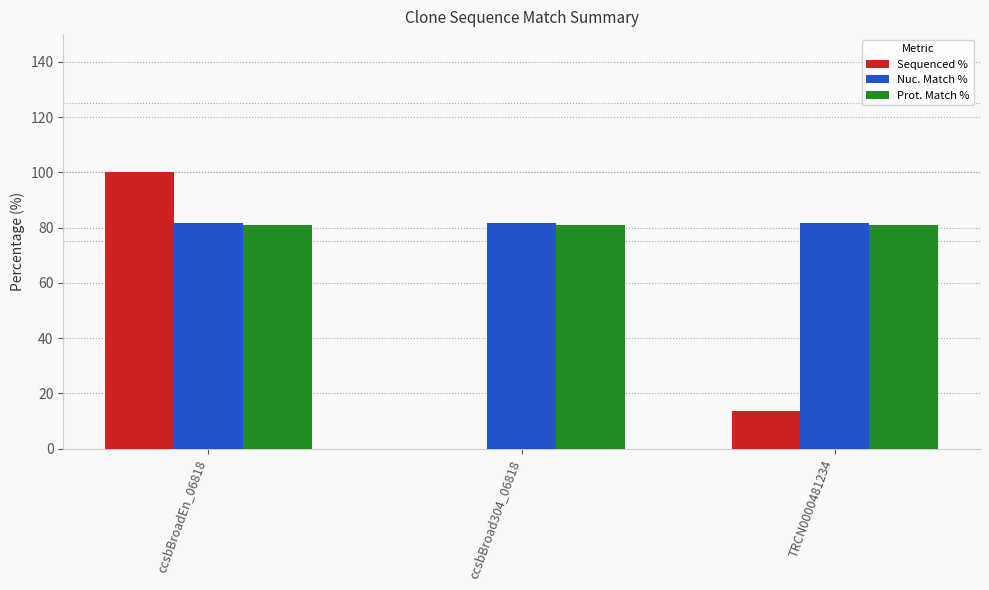

The value of Nuc. Match % at ccsbBroadEn_06818 is 140.8. True or false?

False